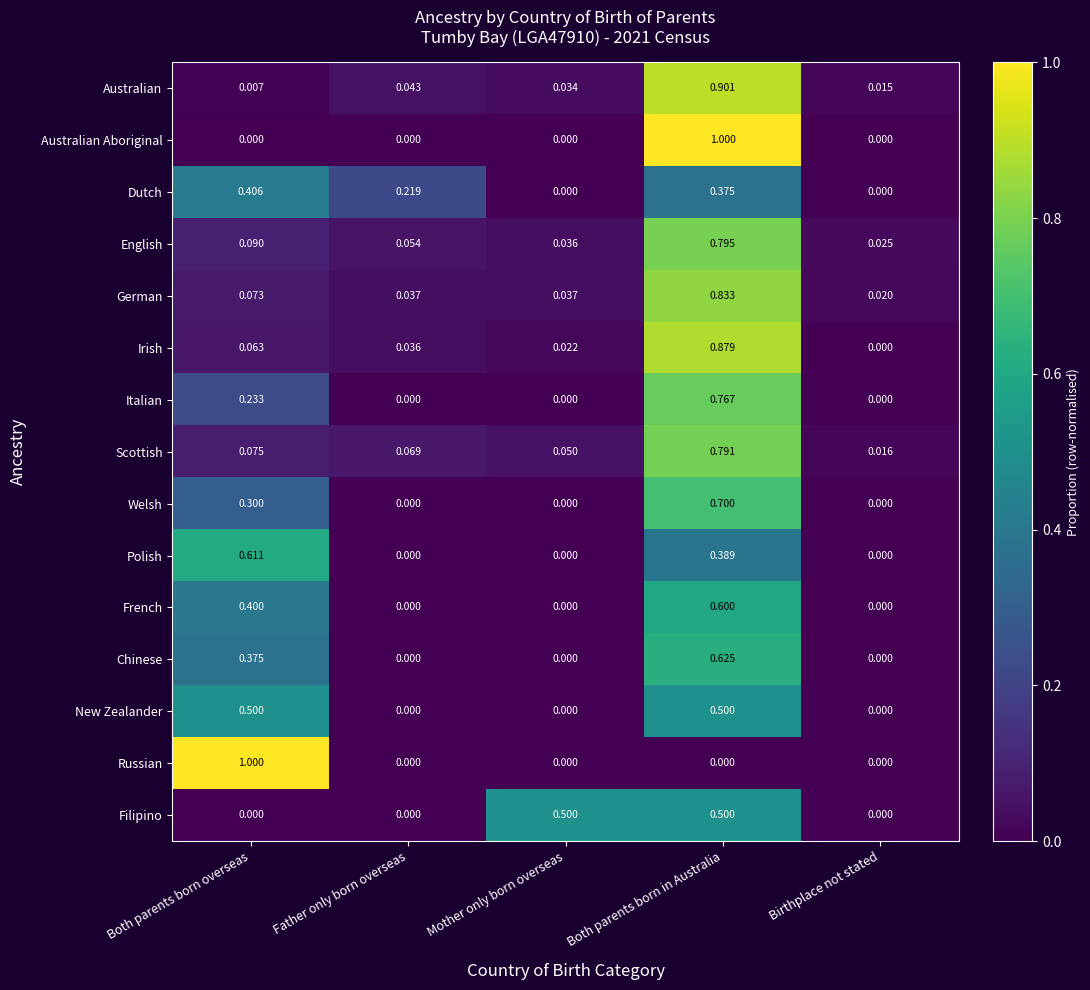

Is the value of Polish at Mother only born overseas greater than the value of Filipino at Mother only born overseas?

No